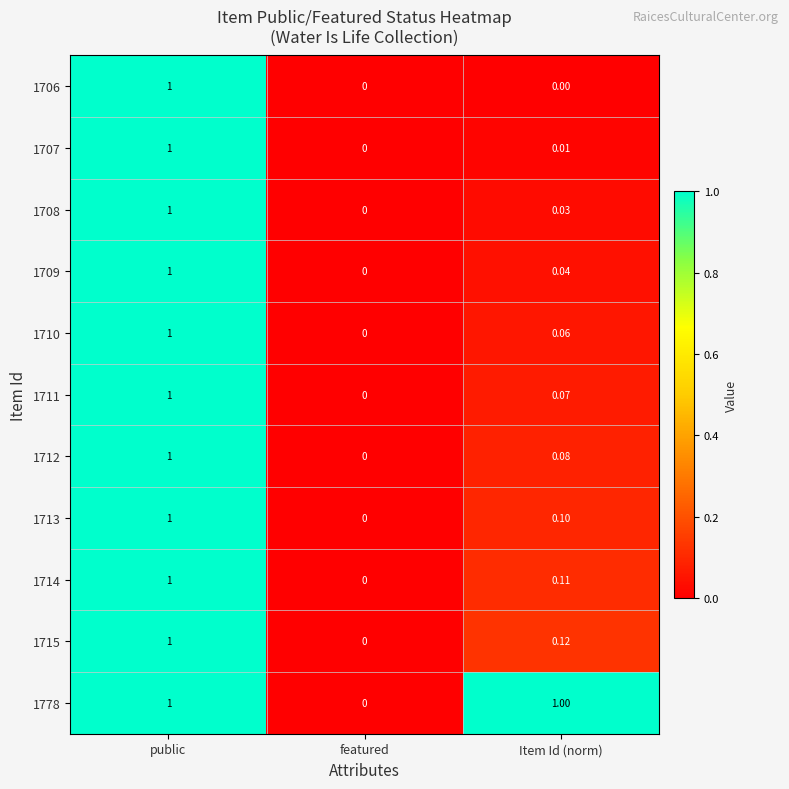

At which label is 1714 closest to 0?

featured